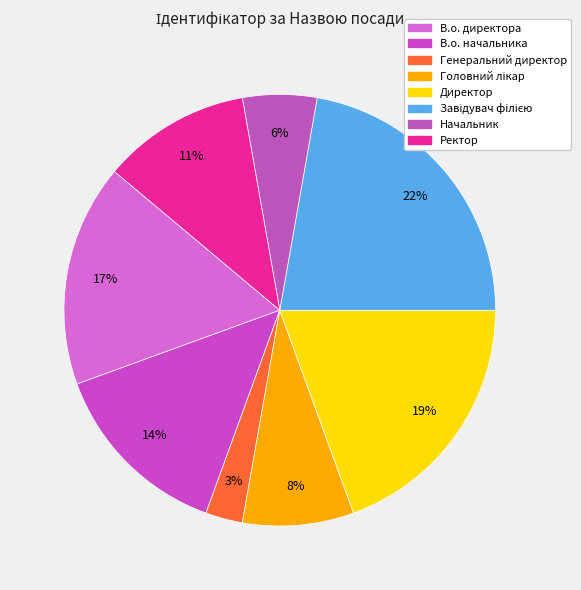

Do Генеральний директор and Головний лікар together represent more than half of the pie?

No